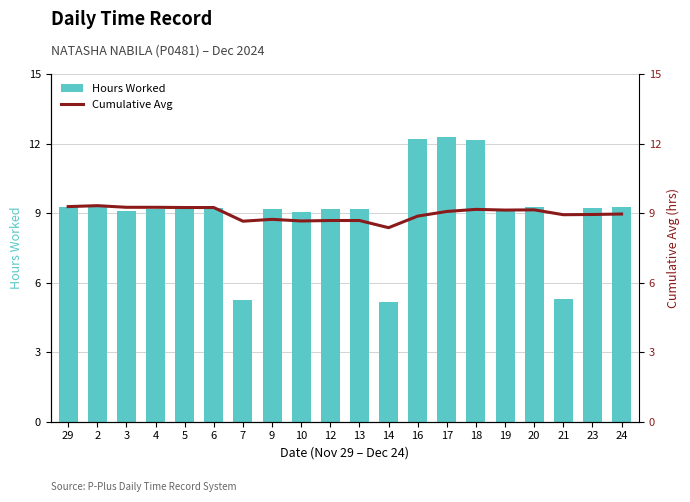

At which category is the sum across all series the highest?

17